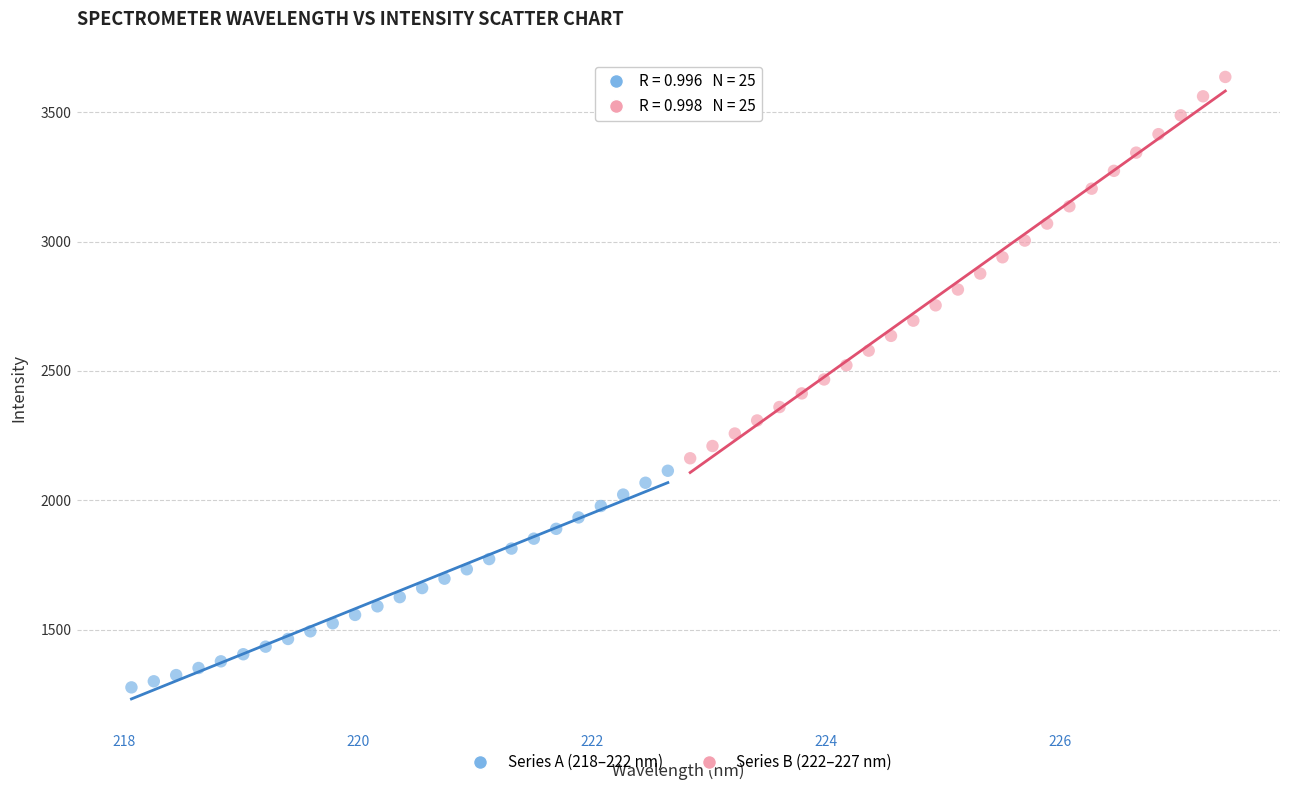

Which series has the largest Y range (max minus min)?

Series B (222–227 nm)